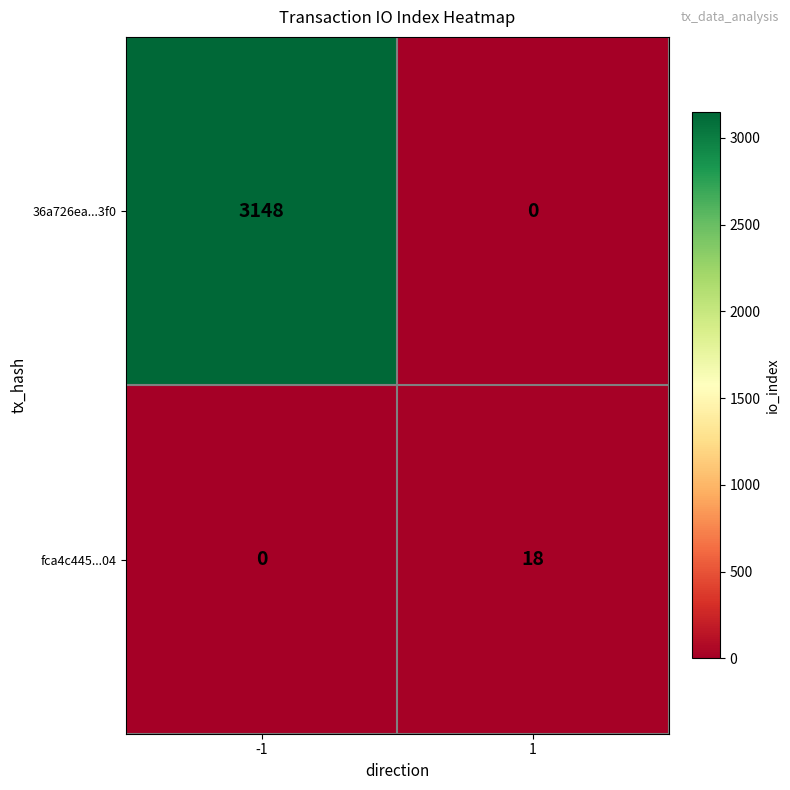

What is the difference between the fca4c445...04 values at -1 and 1?

18